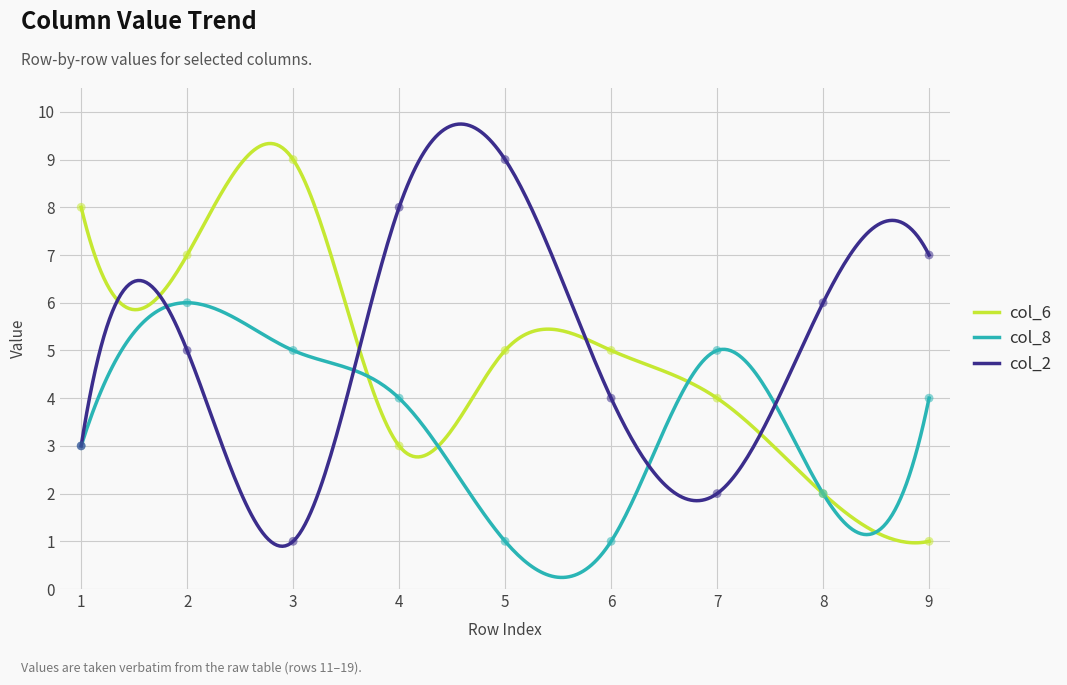

Which series reaches the maximum Y coordinate?

col_6